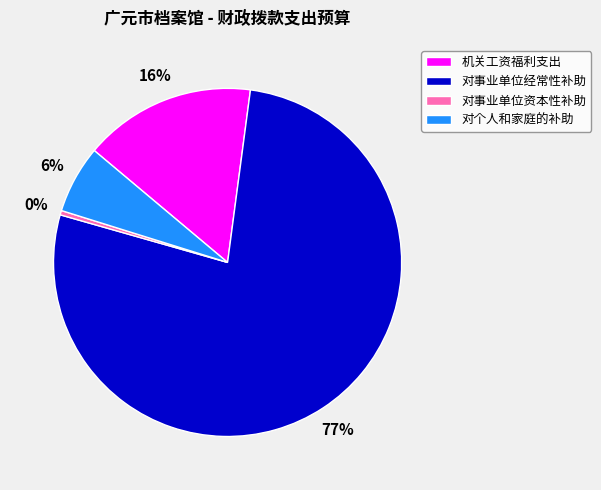

How many segments does this pie chart have?

4